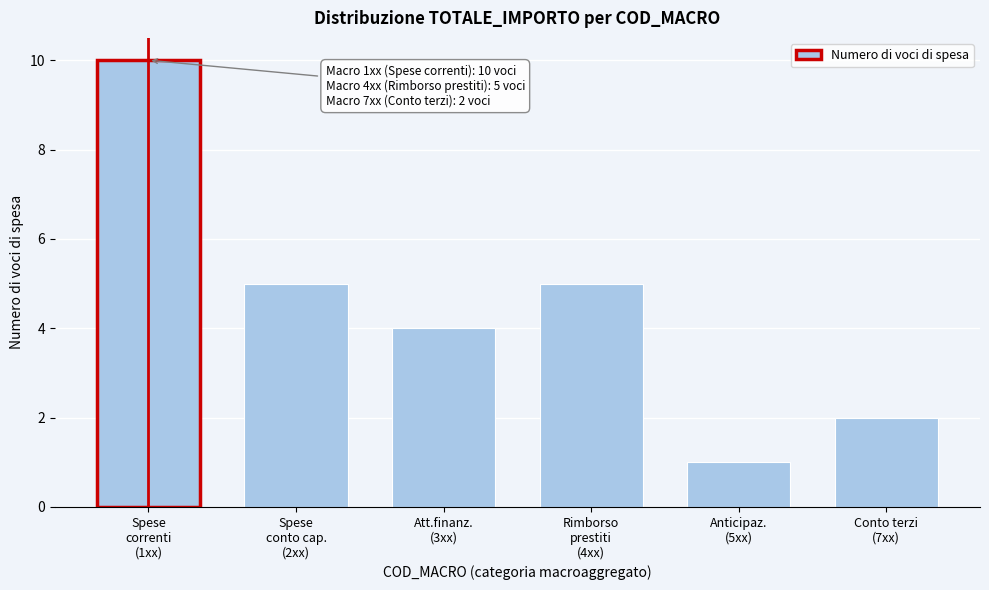

Reading left to right, extract all data points from this chart.

10	5	4	5	1	2